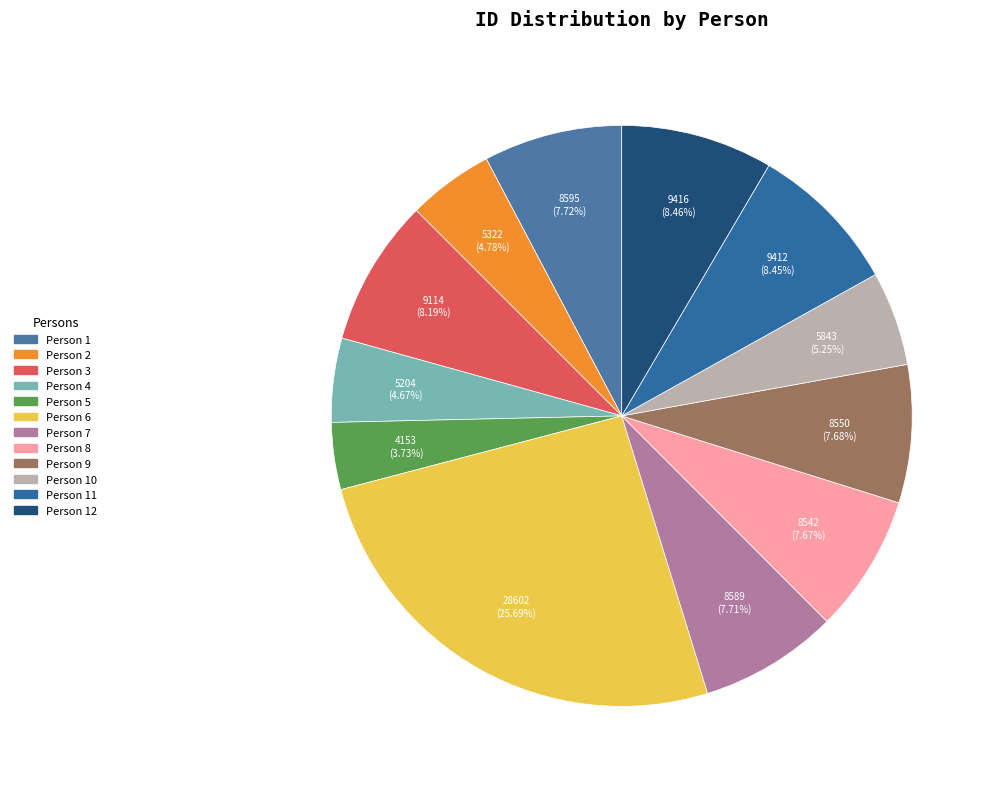

How many segments does this pie chart have?

12